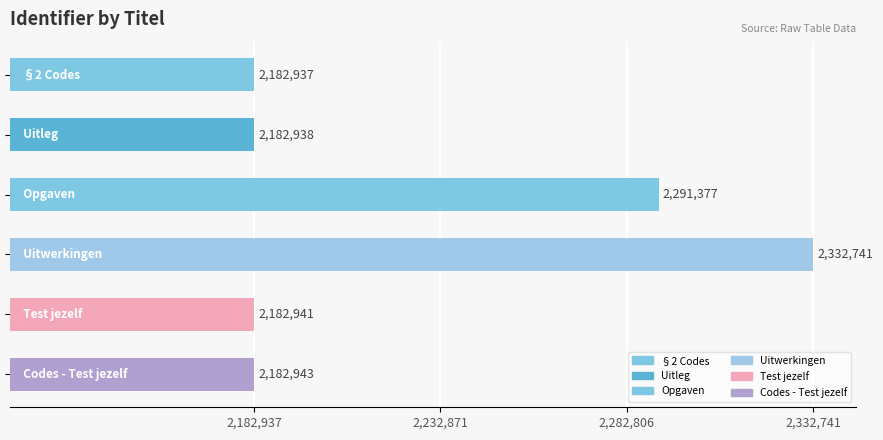

Reading top to bottom, what are all the values shown in this chart?

2182937	2182938	2291377	2332741	2182941	2182943